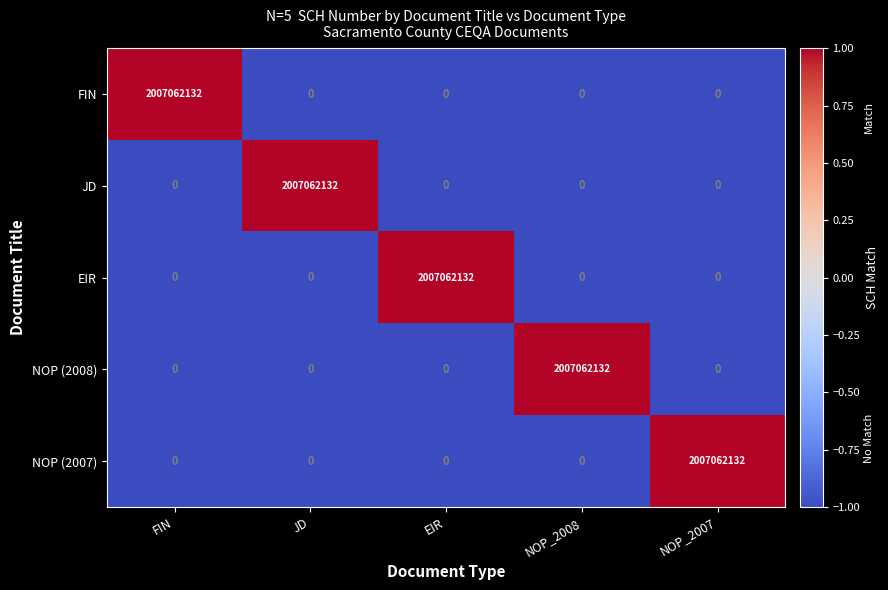

What is the spread (max minus min) of values at EIR?

2007062132